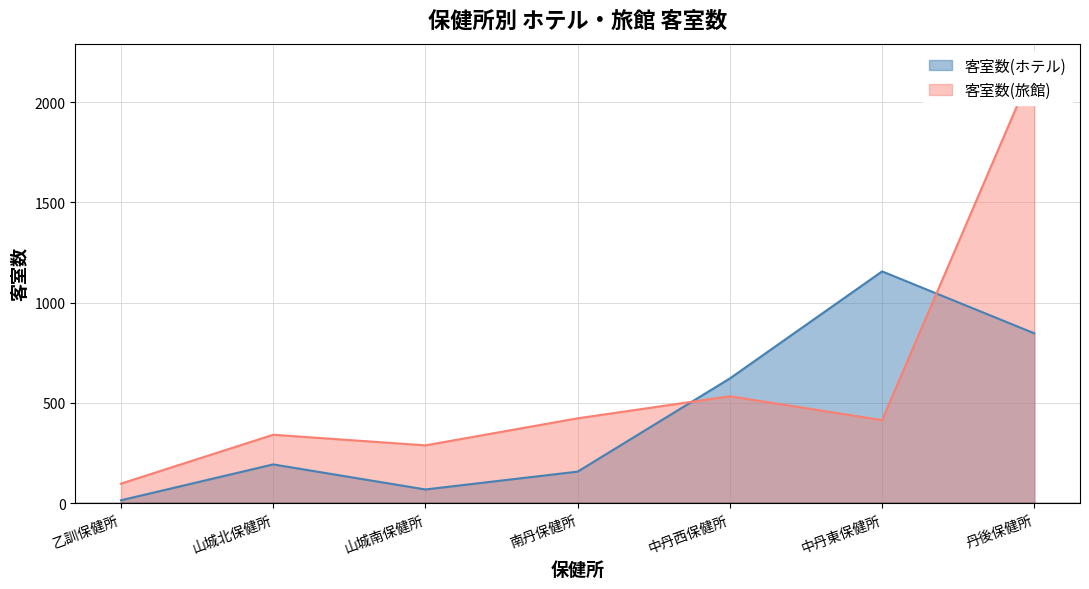

True or false: 客室数(ホテル) and 客室数(旅館) intersect in this chart.

True